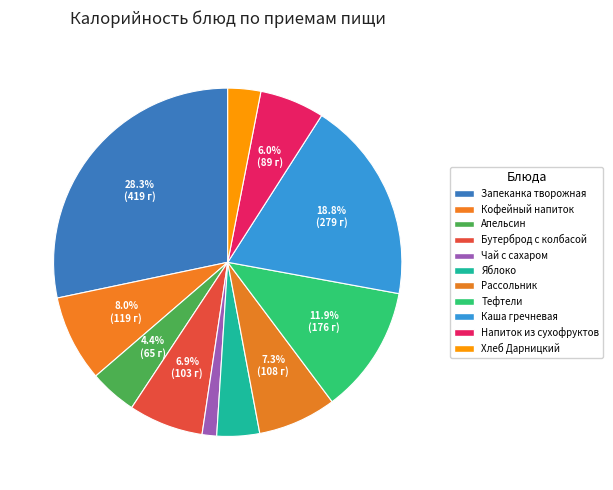

True or false: Рассольник accounts for 16% of the total.

False